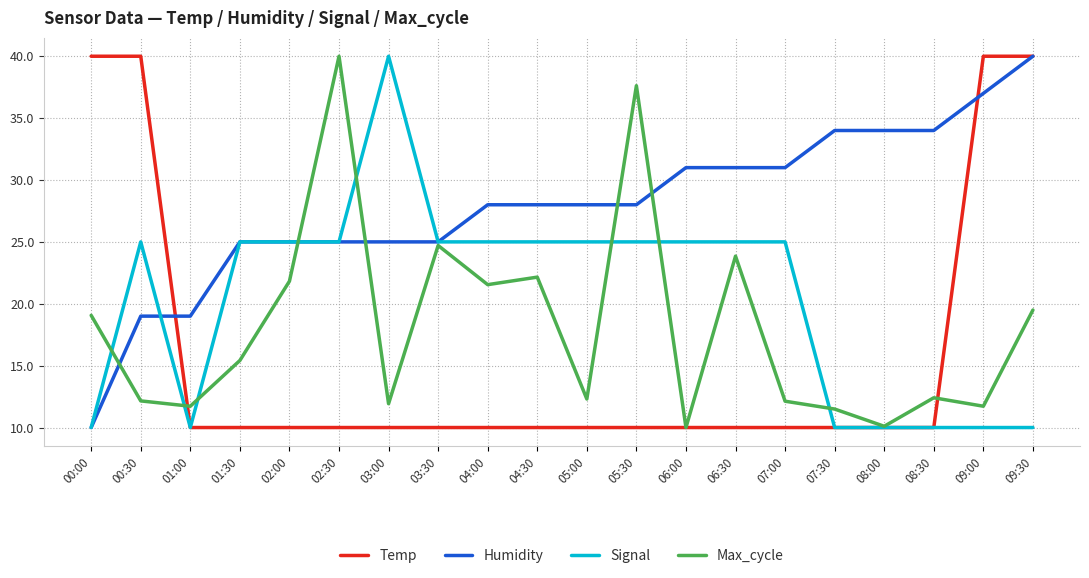

True or false: Temp has a value of 10.0 at 02:00.

True